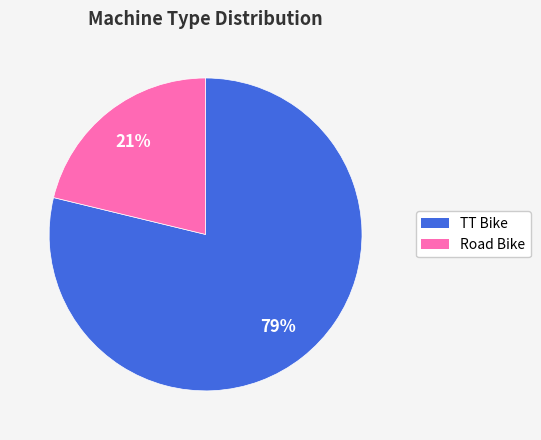

How many segments does this pie chart have?

2